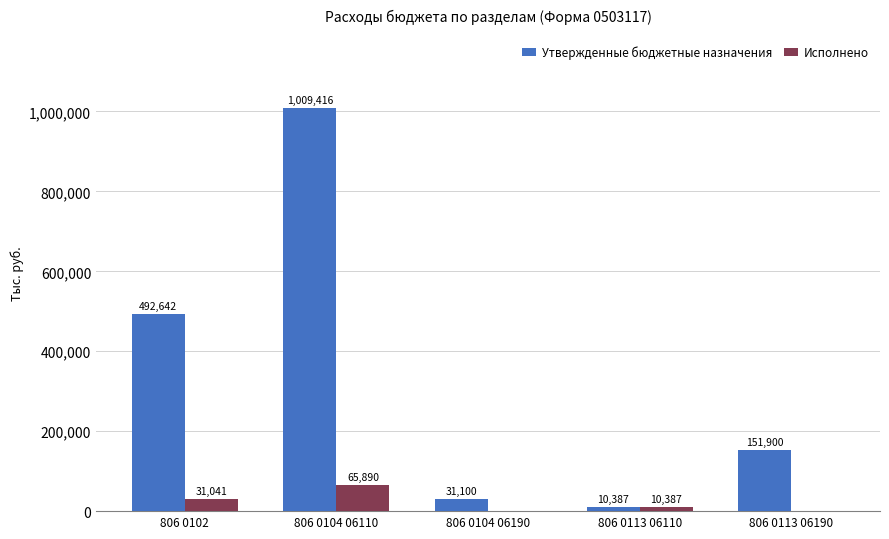

Is it true that Утвержденные бюджетные назначения equals 10387.1 at 806 0113 06110?

True